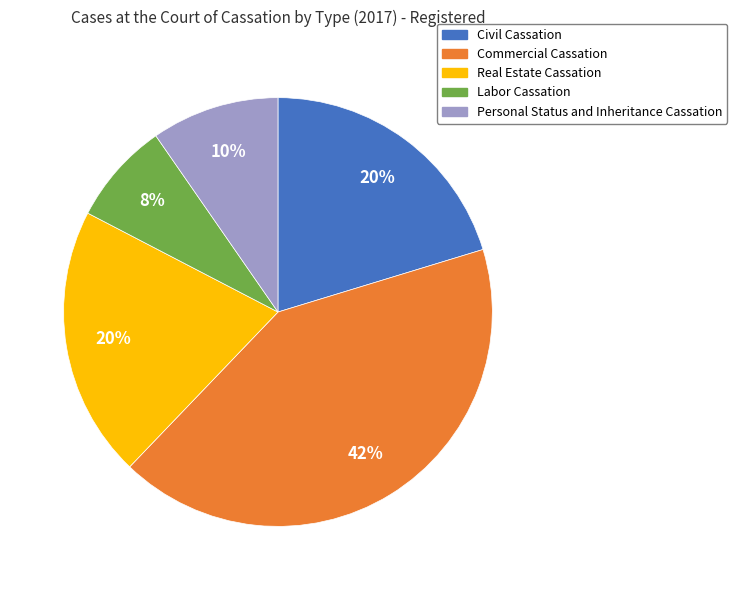

To the nearest percent, what is the difference between the Commercial Cassation and Personal Status and Inheritance Cassation slice percentages?

32%